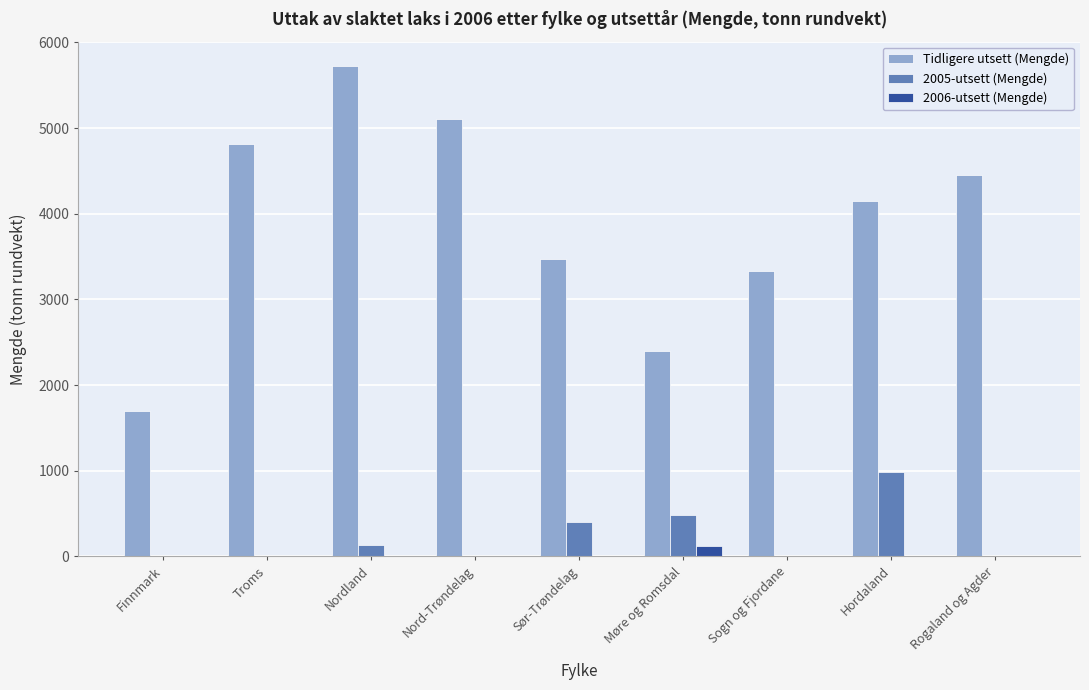

Reading right to left, what are all the values shown in this chart?

Tidligere utsett (Mengde): 4454.6	4148.0	3328.8	2398.3	3471.8	5109.8	5722.5	4813.4	1694.0
2005-utsett (Mengde): 0.0	979.6	0.0	478.7	406.3	0.0	126.6	0.0	0.0
2006-utsett (Mengde): 0.0	0.0	0.0	117.7	0.0	0.0	0.0	0.0	0.0